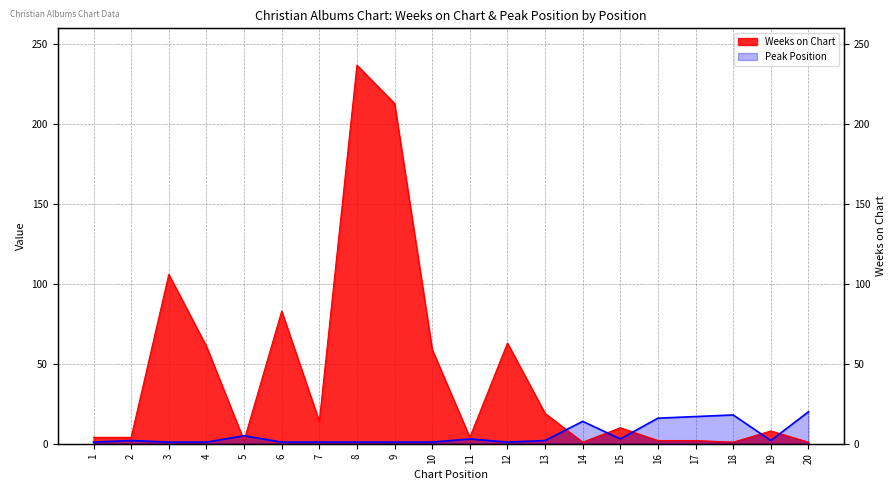

What is the value of the Weeks on Chart point at the 13th from the left?

19